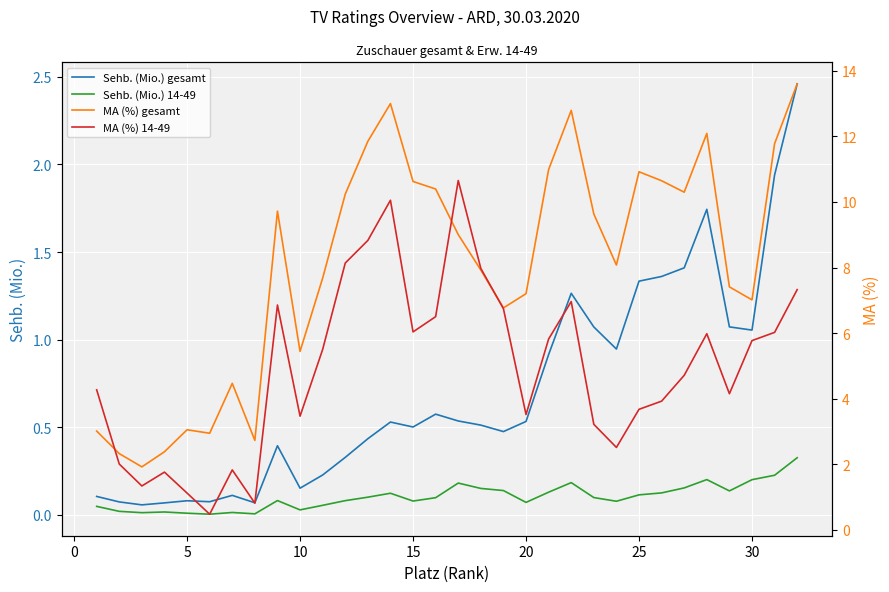

How many series are shown in this chart?

4